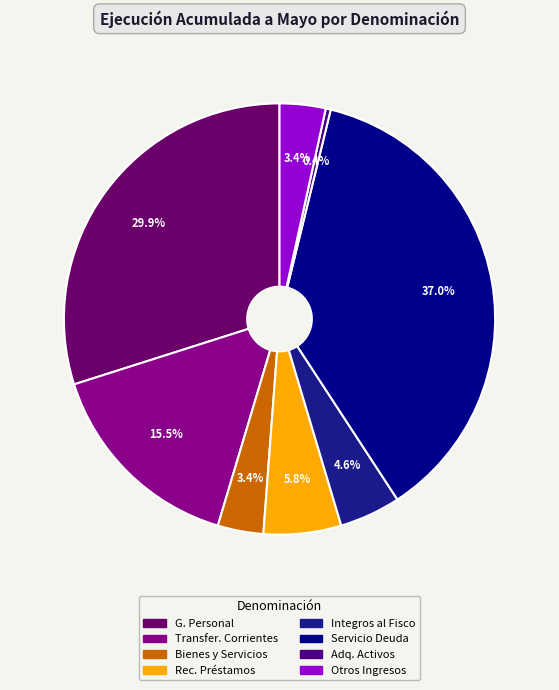

Rank the categories by value from lowest to highest.

ADQUISICIÓN DE ACTIVOS NO FINANCIEROS, BIENES Y SERVICIOS DE CONSUMO, OTROS INGRESOS CORRIENTES, INTEGROS AL FISCO, RECUPERACIÓN DE PRÉSTAMOS, TRANSFERENCIAS CORRIENTES, GASTOS EN PERSONAL, SERVICIO DE LA DEUDA